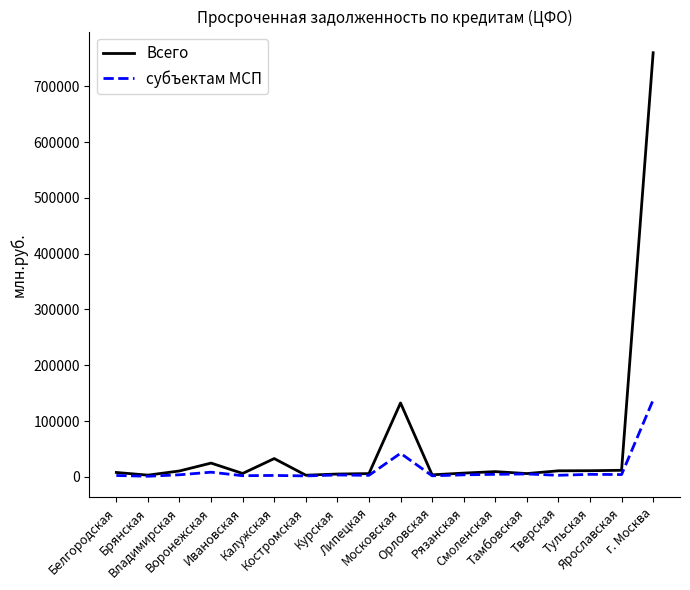

At which label does Всего reach its peak?

г. Москва